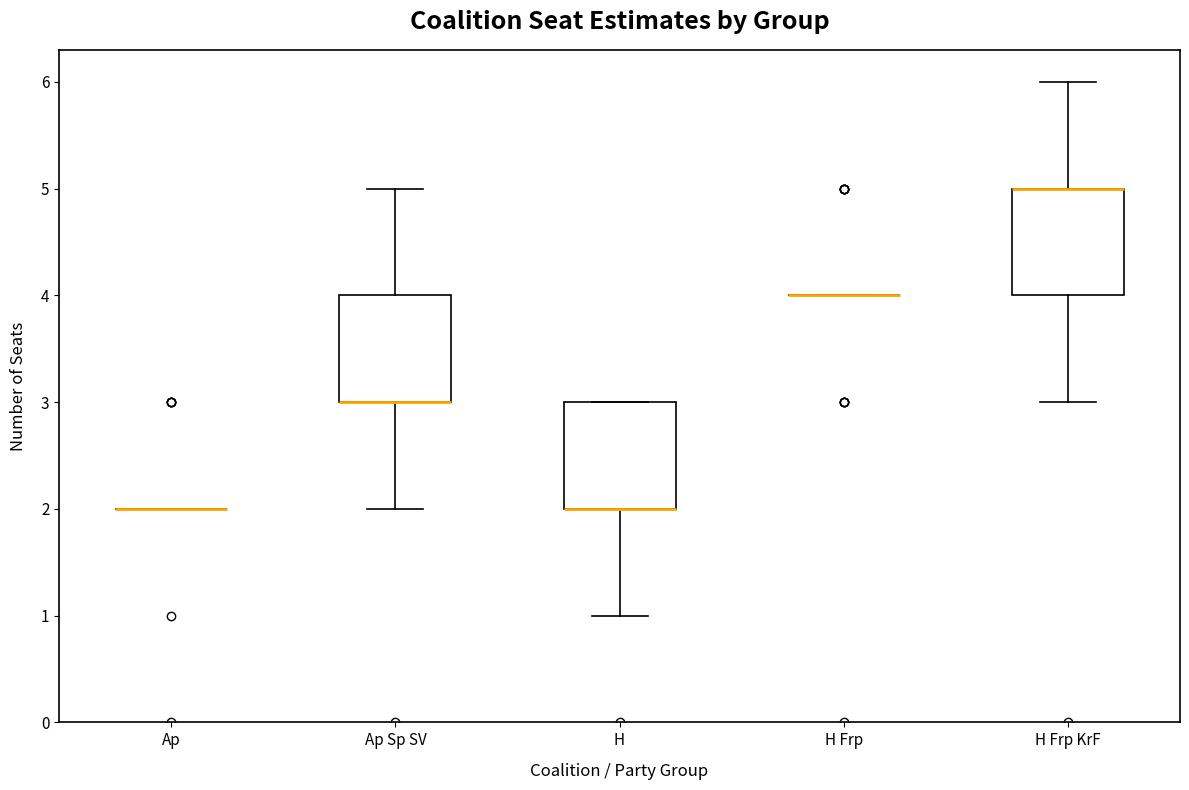

Reading left to right, transcribe this box plot: for each box, give where its median line is, the range the box spans, and where its two whiskers end, as read against the y-axis. The values are not printed on the chart, so give them approximately, as read against the axis.

Ap: box collapsed to a line at 2, whiskers 2 to 2
Ap Sp SV: median 3 (drawn on the box's lower edge), box 3 to 4, whiskers 2 to 5
H: median 2 (drawn on the box's lower edge), box 2 to 3, whiskers 1 to 3
H Frp: box collapsed to a line at 4, whiskers 4 to 4
H Frp KrF: median 5 (drawn on the box's upper edge), box 4 to 5, whiskers 3 to 6